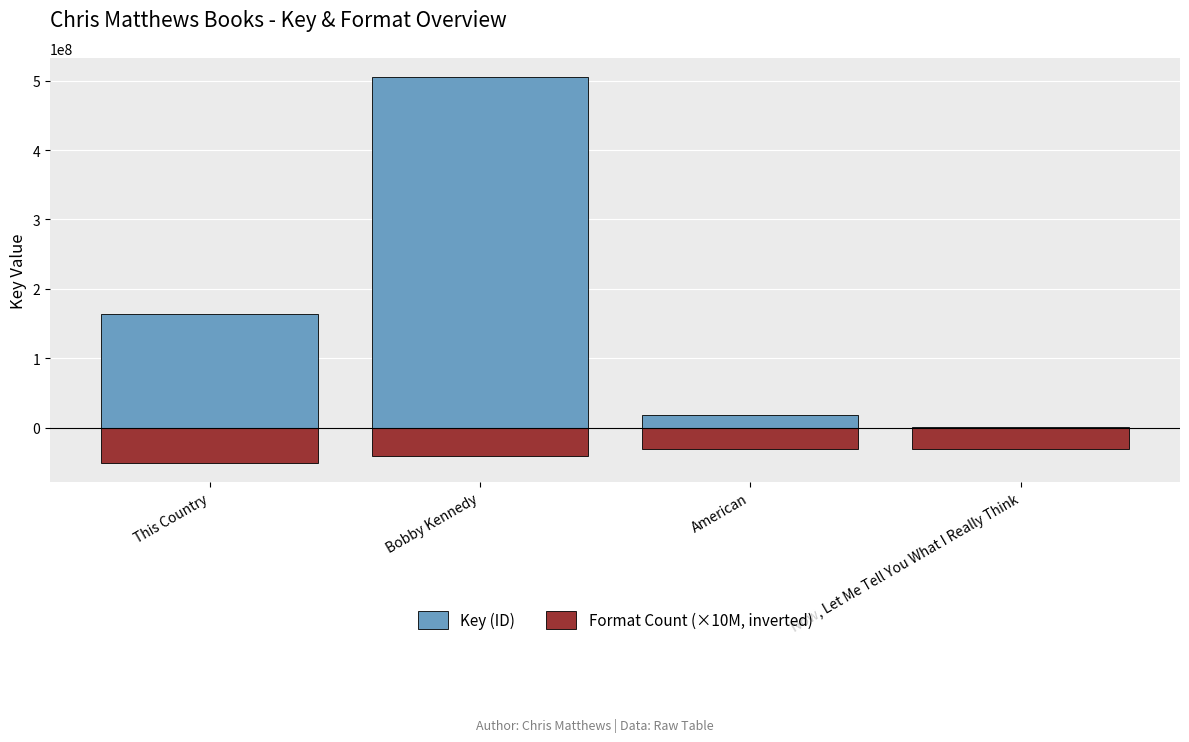

How many groups of bars are there?

4